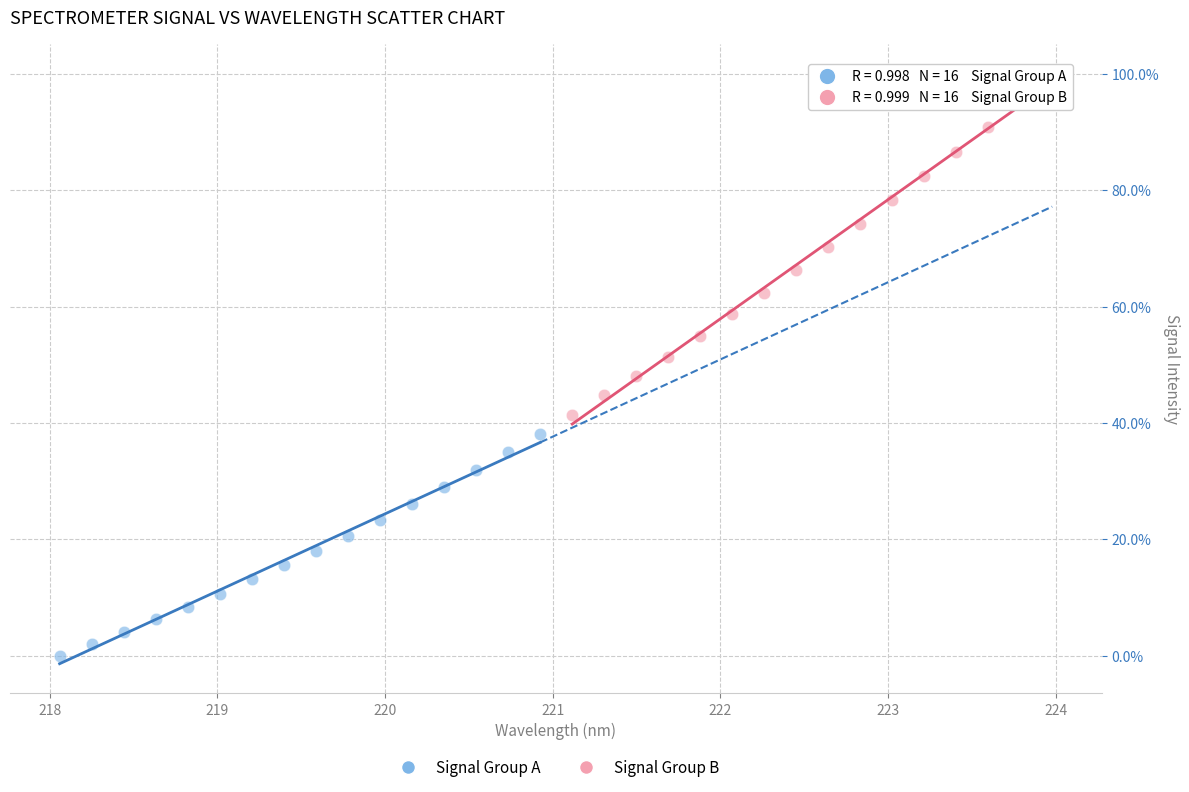

What are all the series names shown in the legend?

Signal Group A, Signal Group B